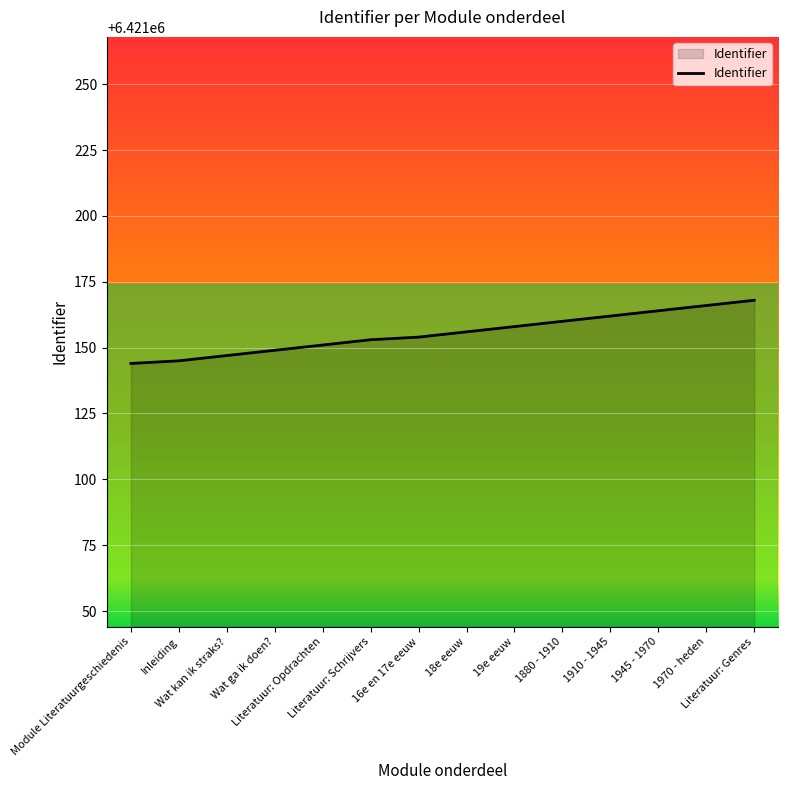

What is the greatest value displayed?

6421168